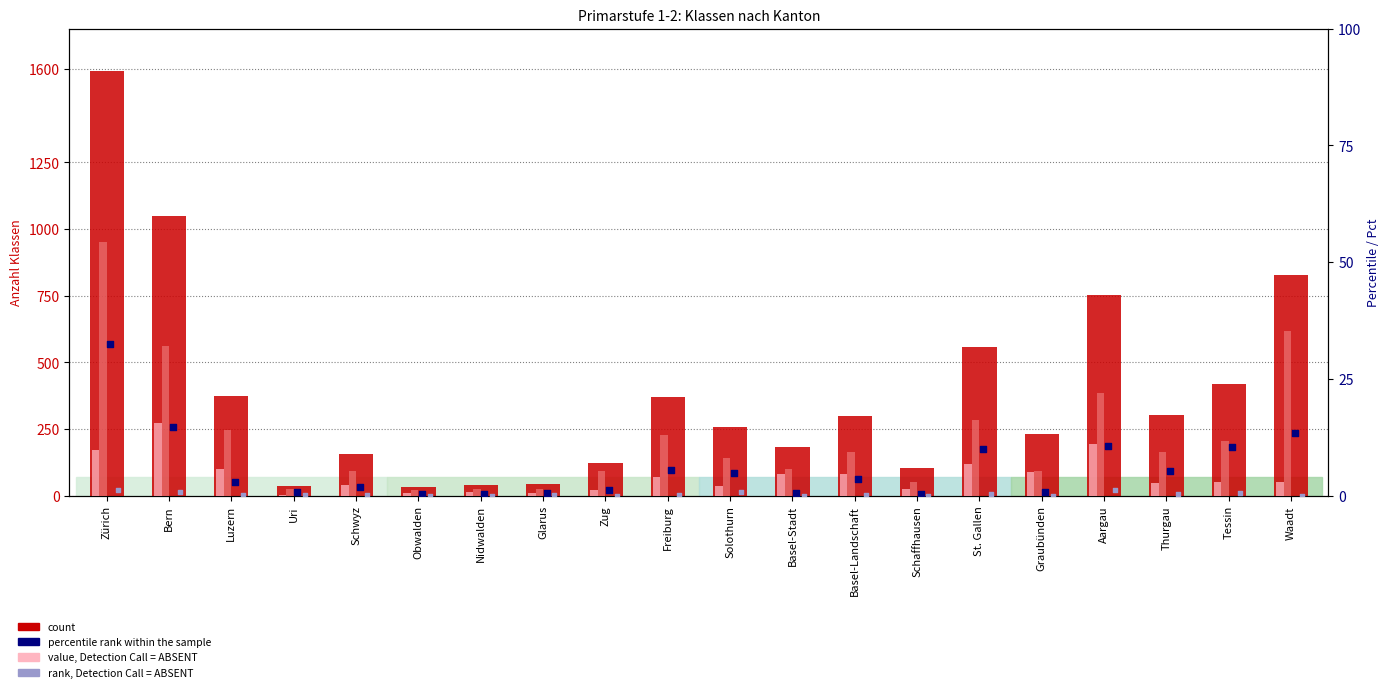

At how many categories does at least one series exceed 795?

3